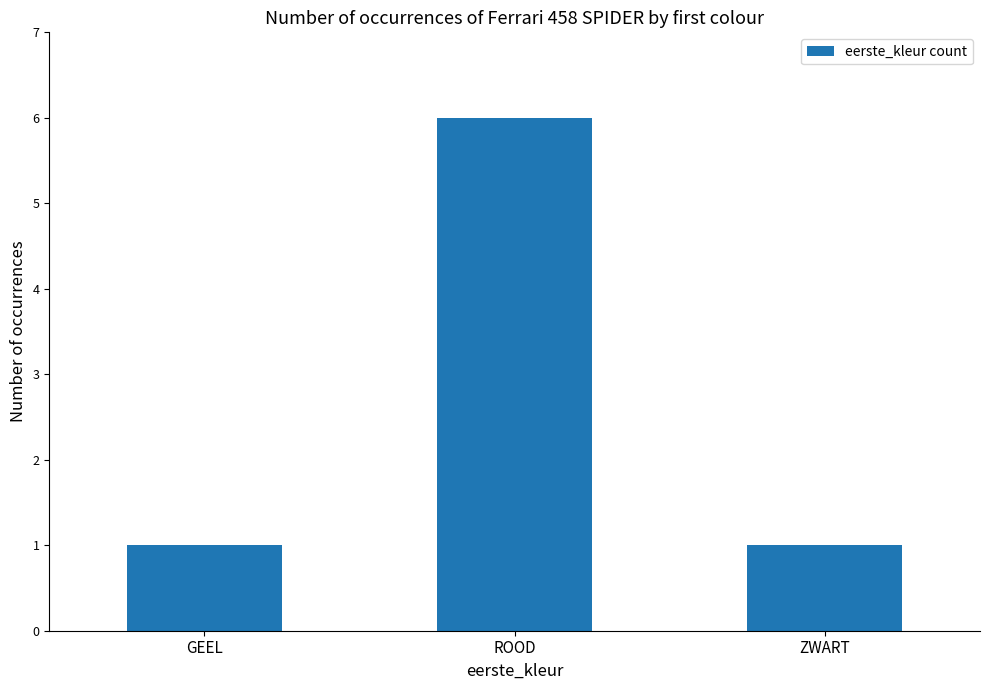

How many bars are there in total?

3